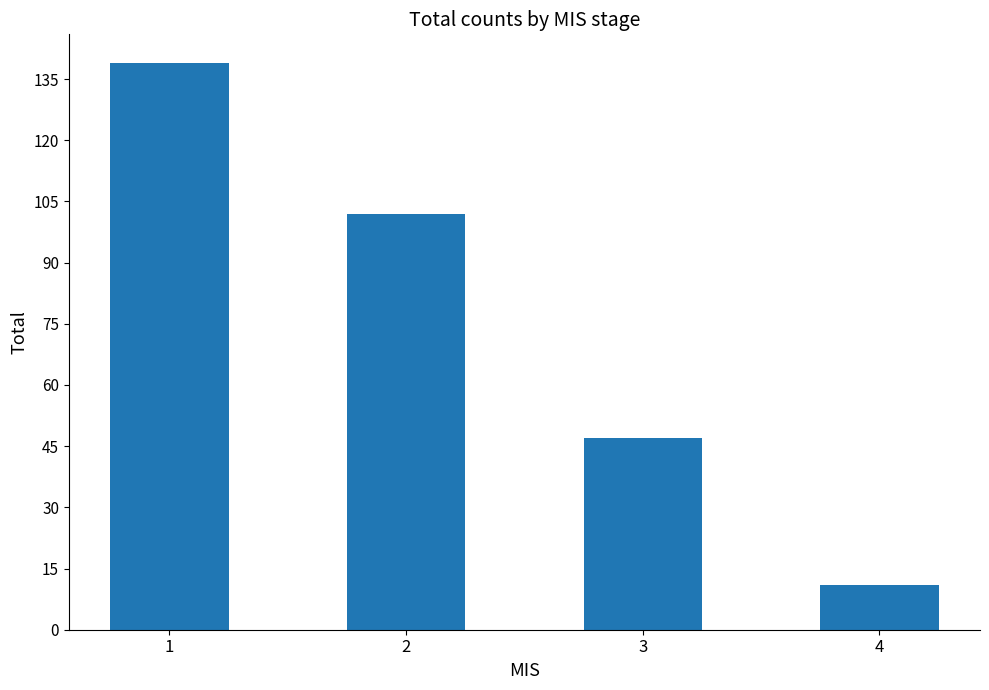

What is the maximum value shown in the chart?

139